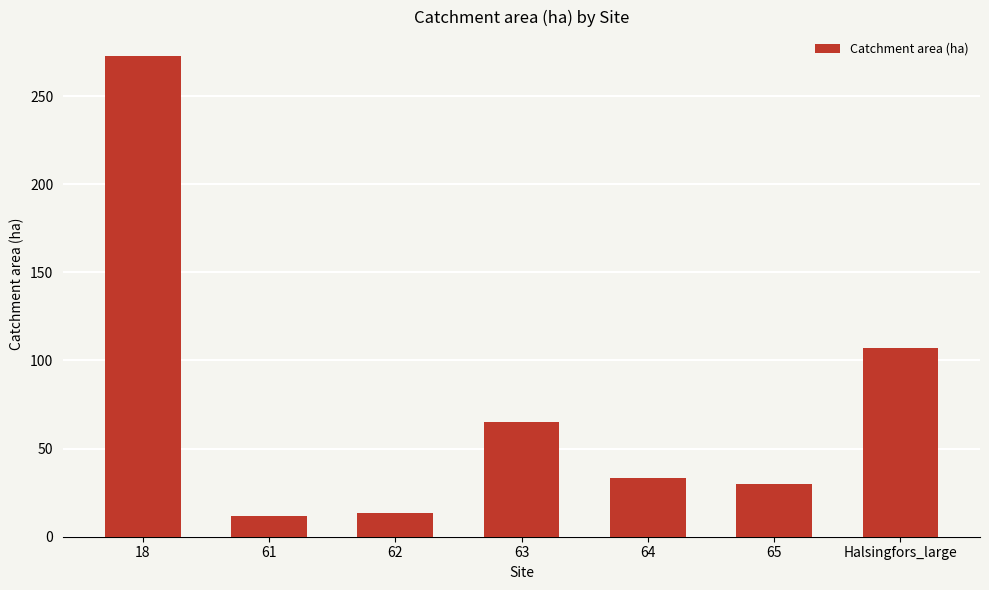

How many bars are there in total?

7